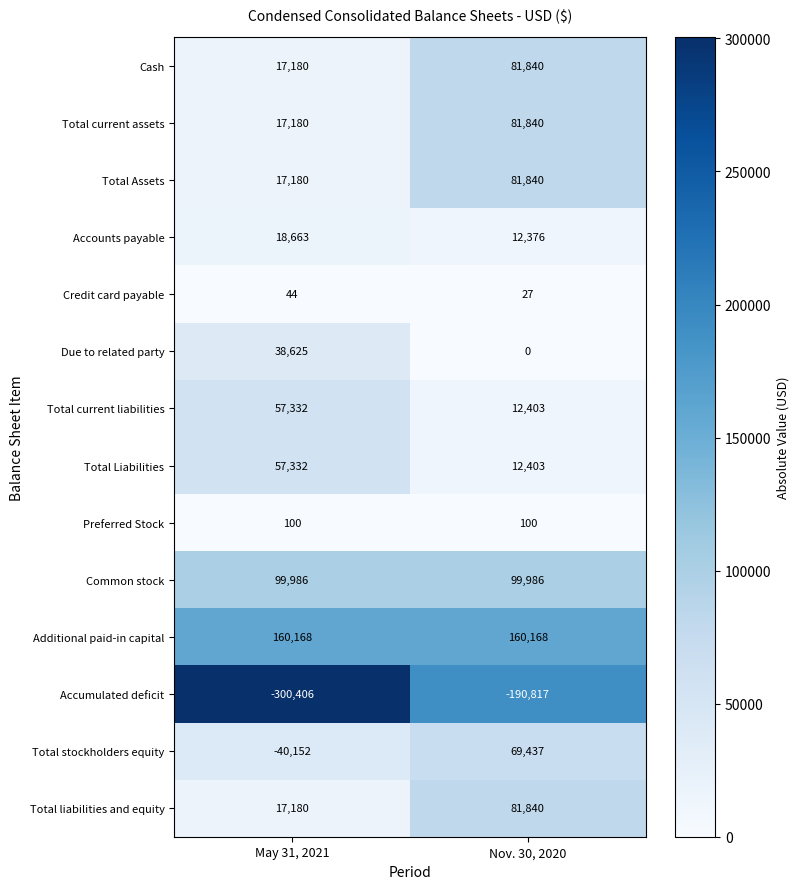

Which category has the lowest value across all series?

May 31, 2021